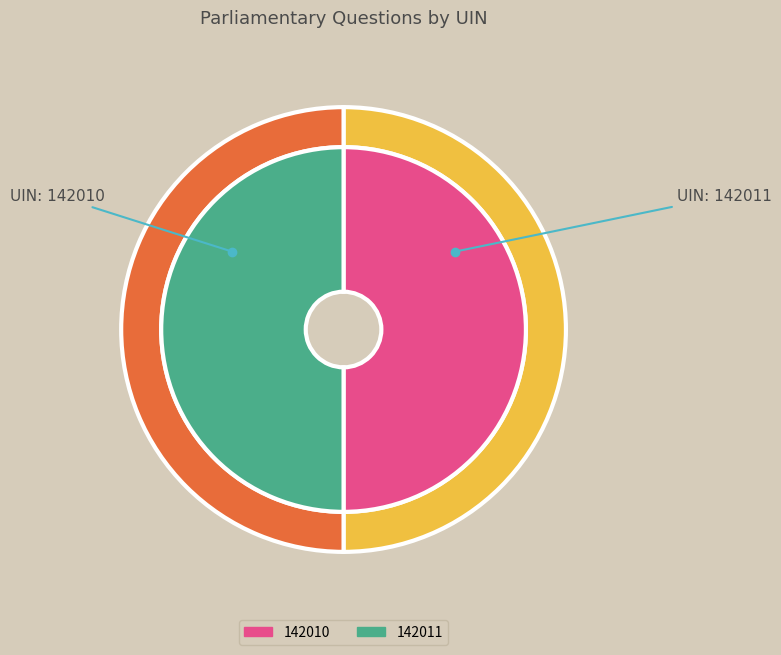

What is the change in value from 142010 to 142011?

+1